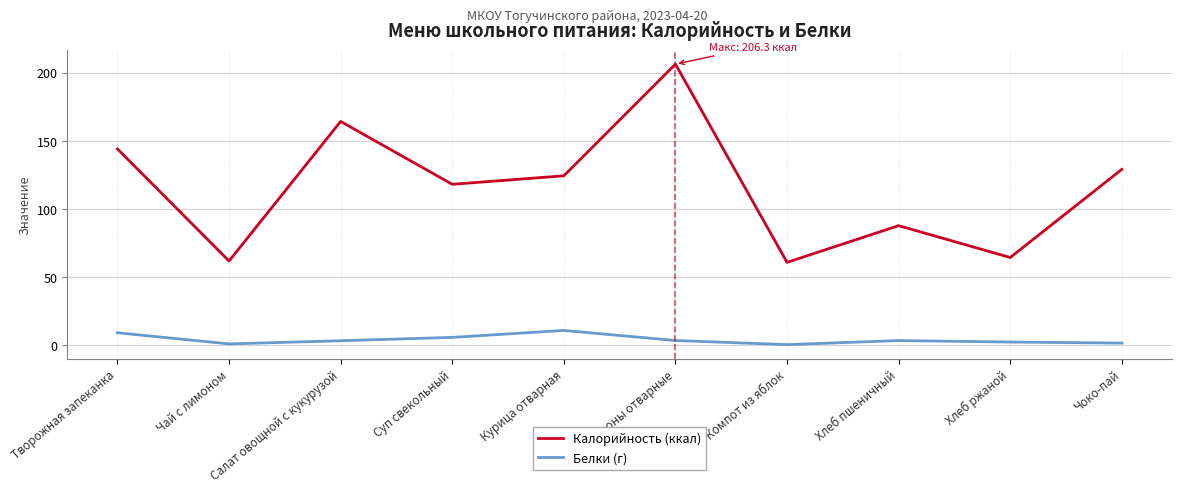

Which series has the largest total across all categories?

Калорийность (ккал)